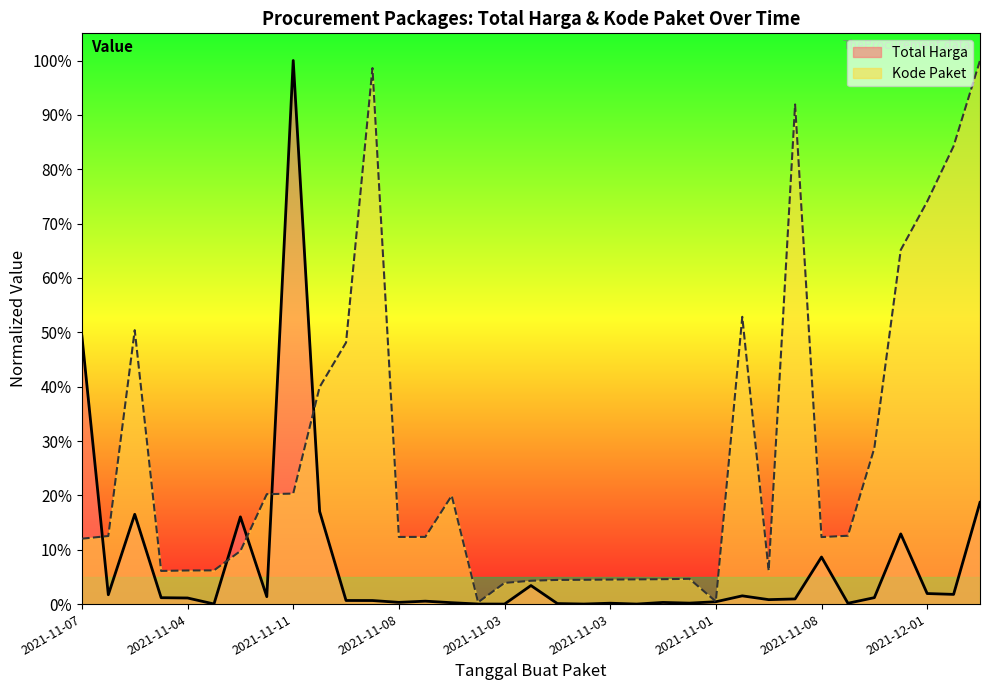

How many distinct data groups are displayed?

2